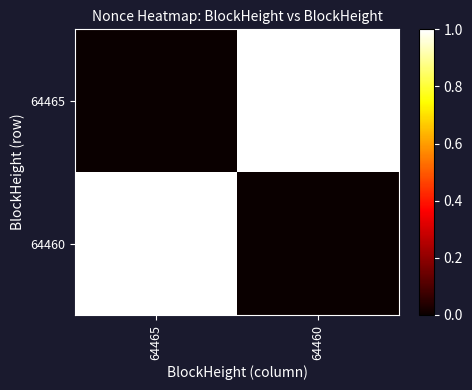

Reading right to left, transcribe all the data shown in this chart.

64465: 64460=1	64465=0
64460: 64460=0	64465=1